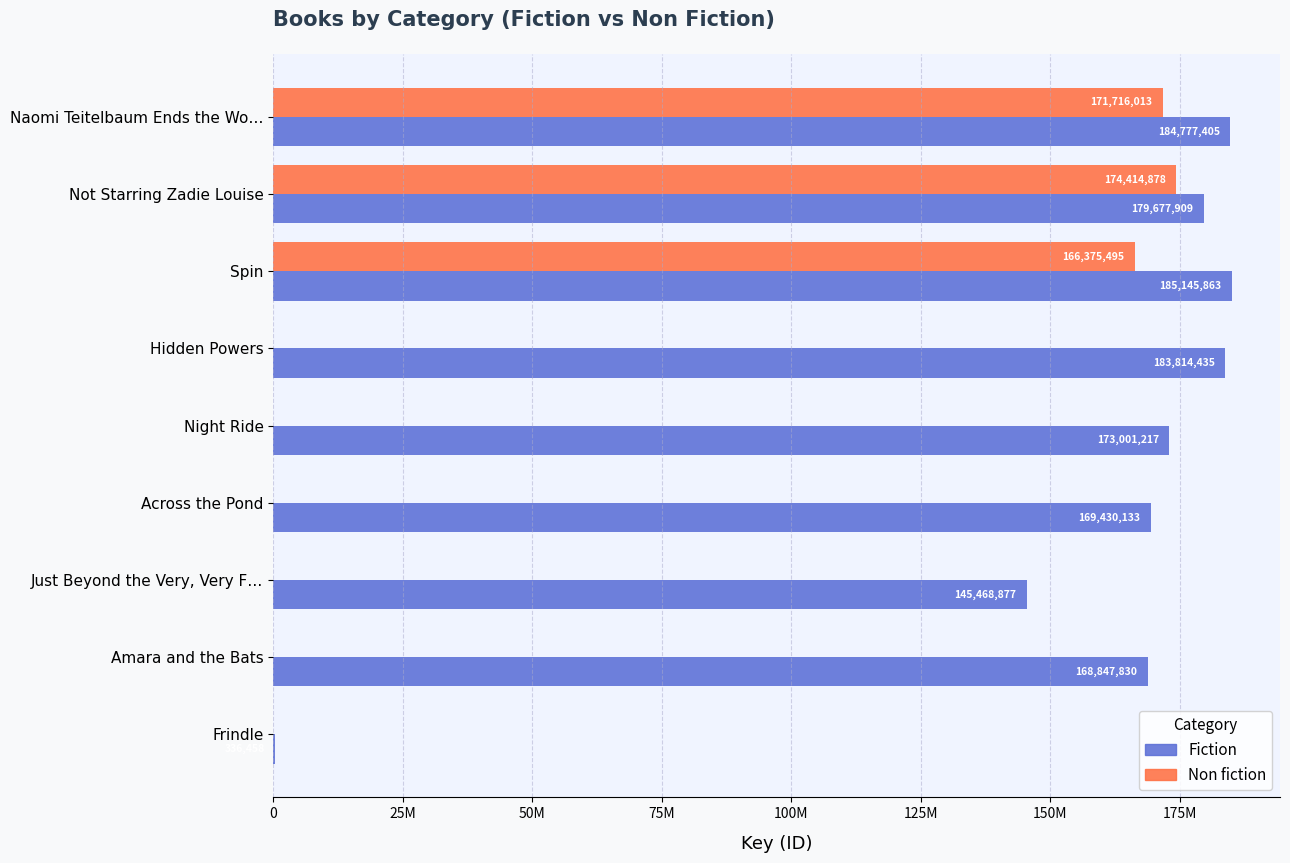

What position from the left is 25M?

2